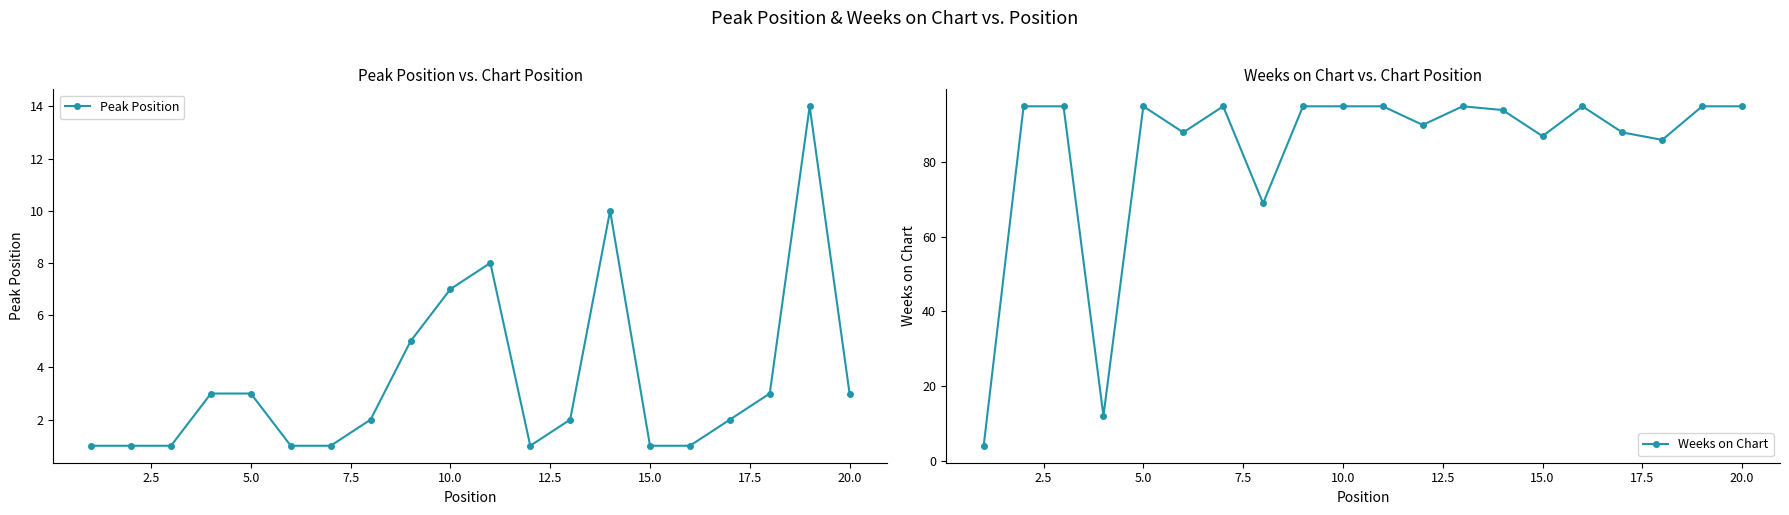

True or false: Weeks on Chart and Peak Position intersect in this chart.

False